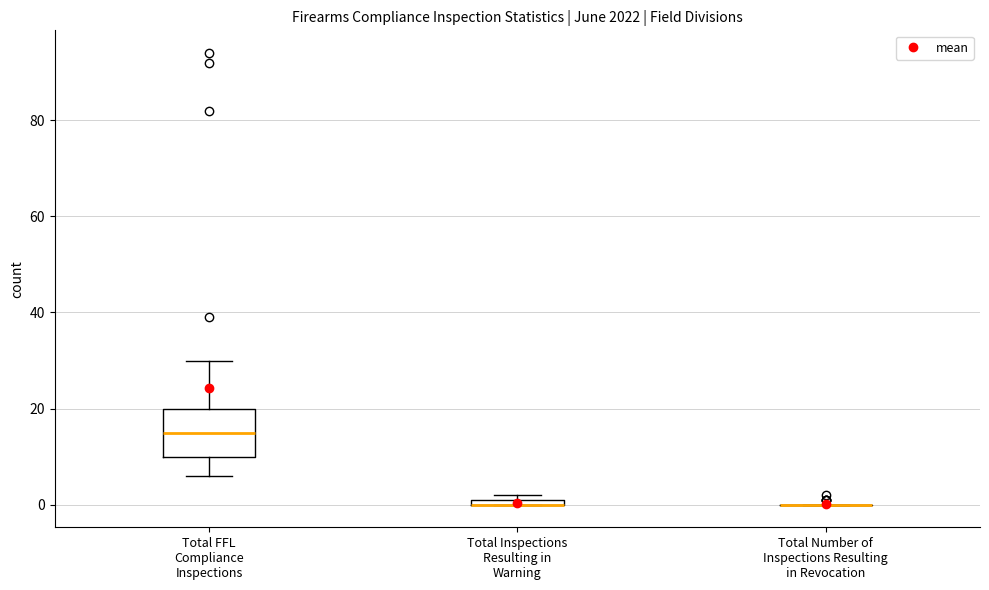

Comparing the boxes themselves (not the whiskers), which one is the tallest?

Total FFL Compliance Inspections